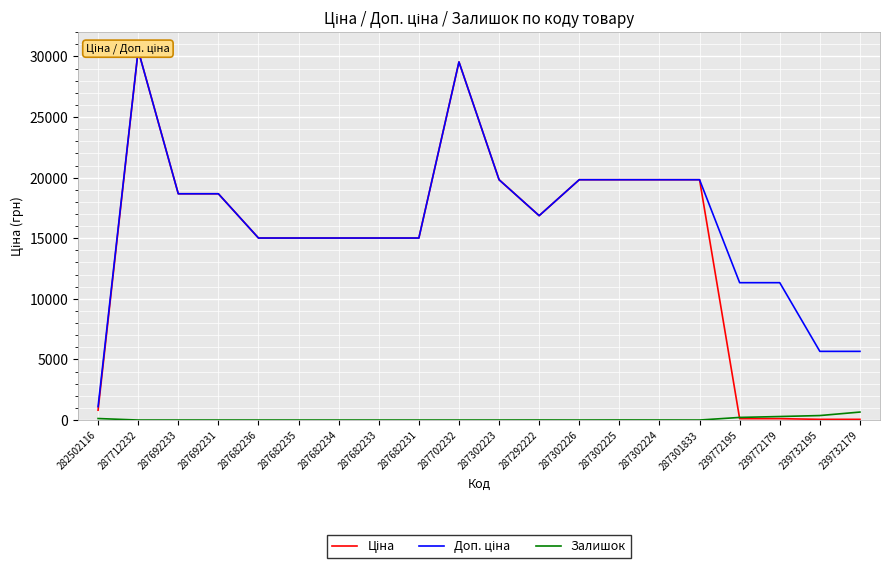

The value of Залишок at 287682236 is -198.8. True or false?

False